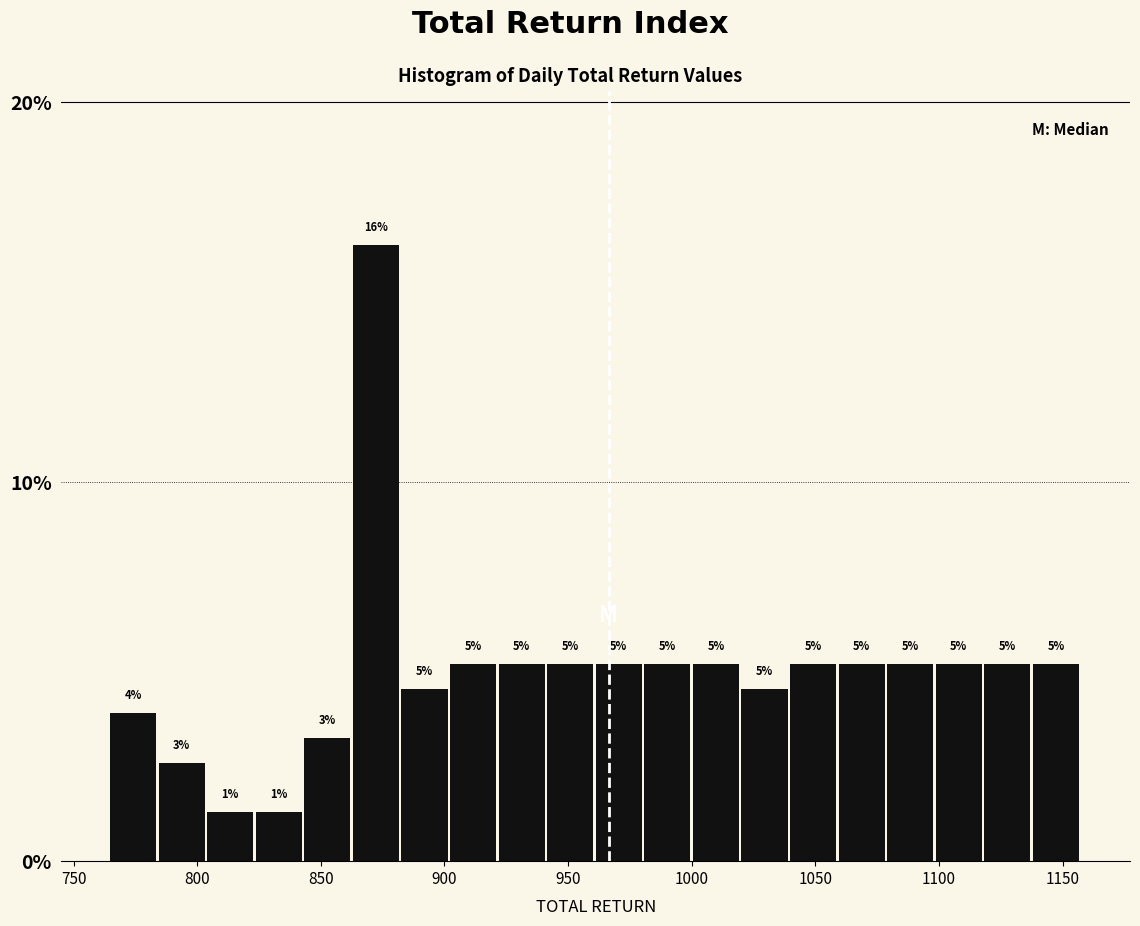

Read against the x-axis, roughly where is the centre of the tallest bar?

870